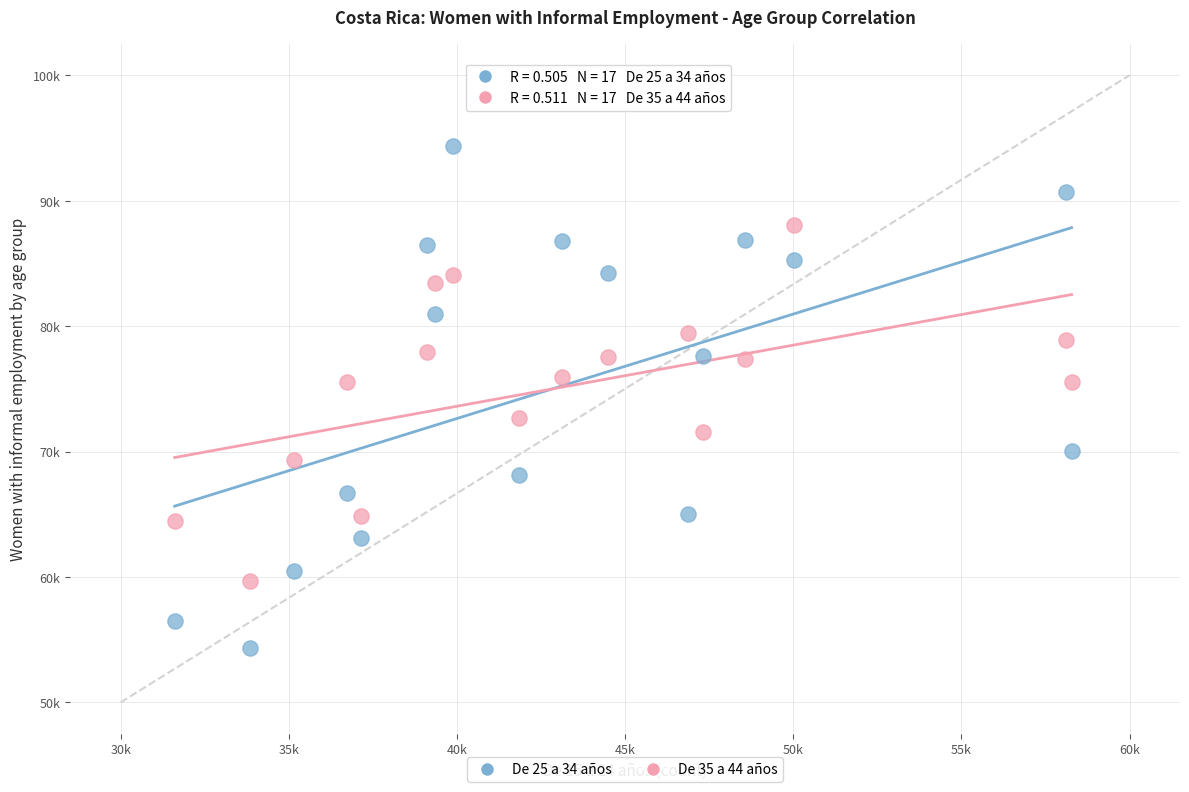

What are all the series names shown in the legend?

De 25 a 34 años, De 35 a 44 años